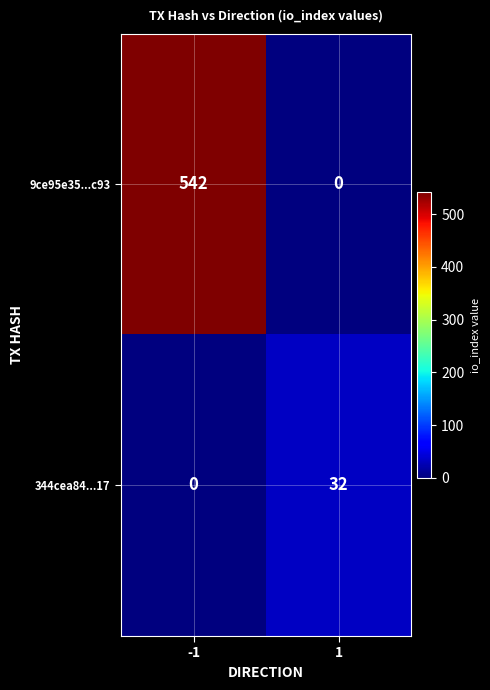

What is the average value of the 9ce95e35...c93 series?

271